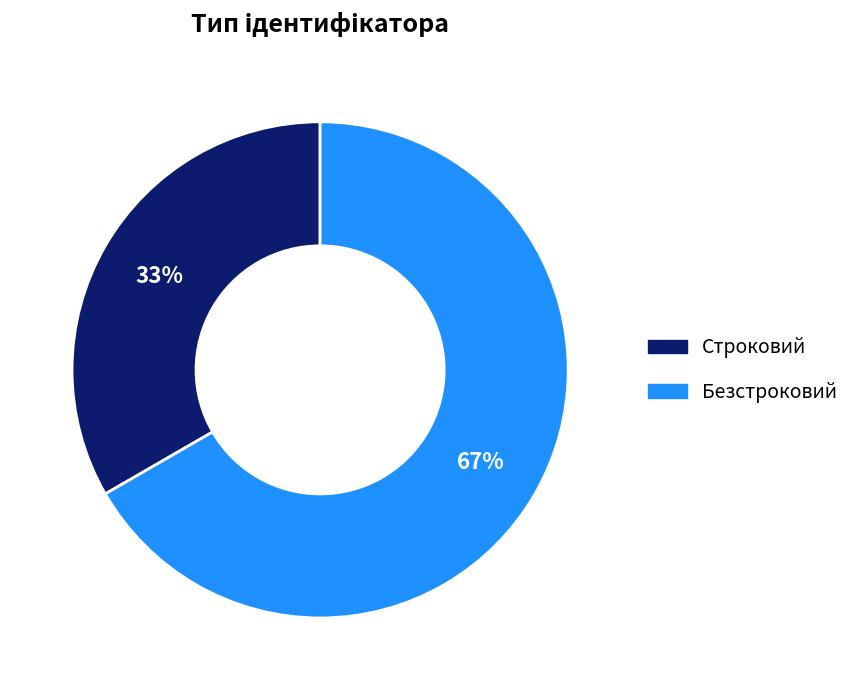

Is Строковий the majority of the pie?

No